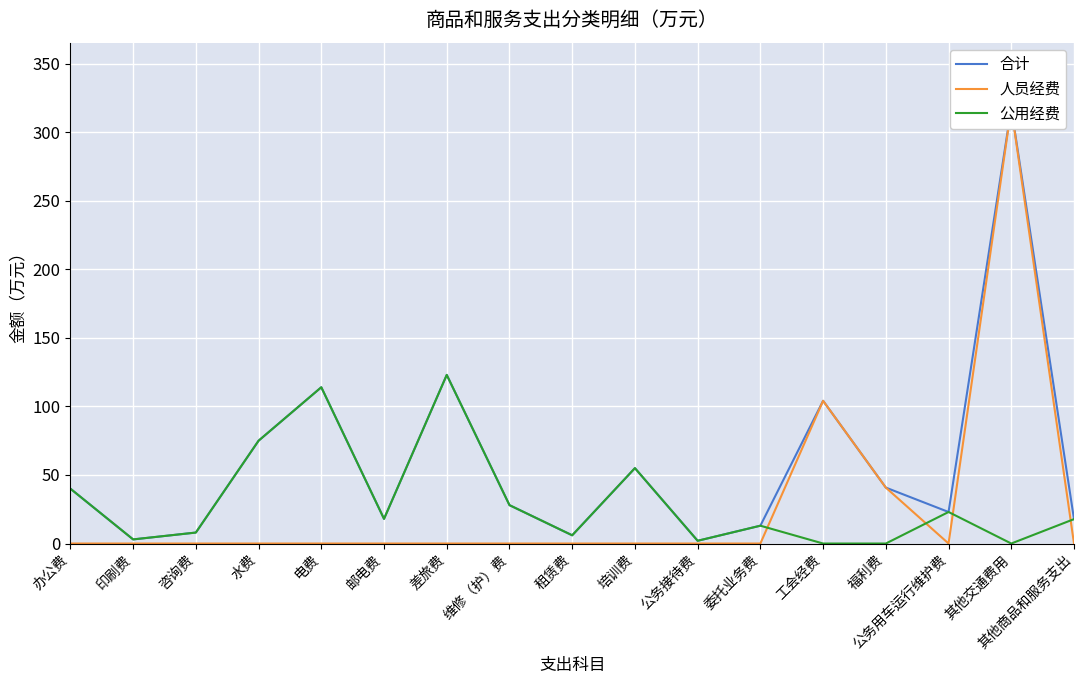

What is the maximum value shown in the chart?

317.7